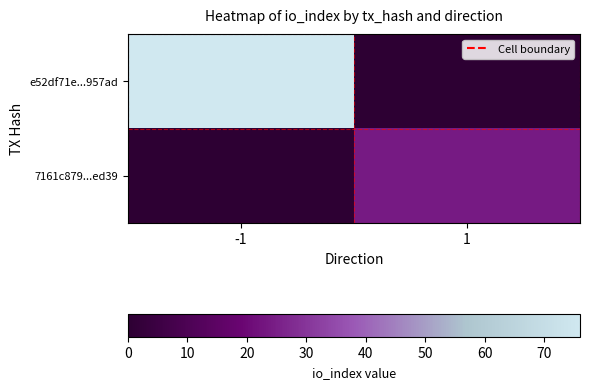

List the series in order of their peak value, highest first.

e52df71e...957ad, 7161c879...ed39